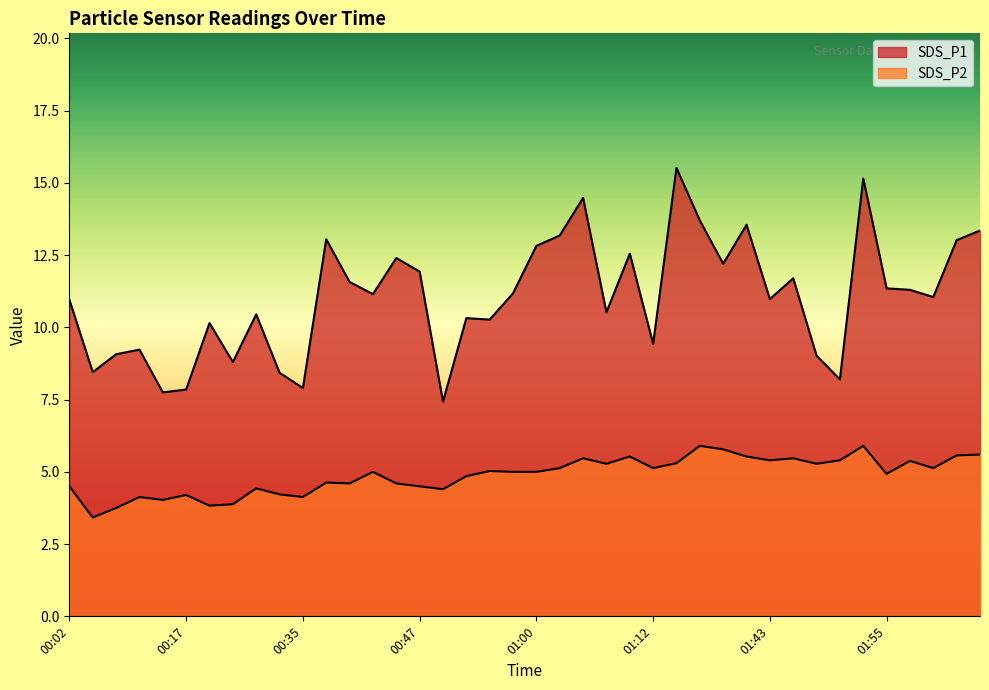

The SDS_P2 series shows 5.1 at 01:02. True or false?

True